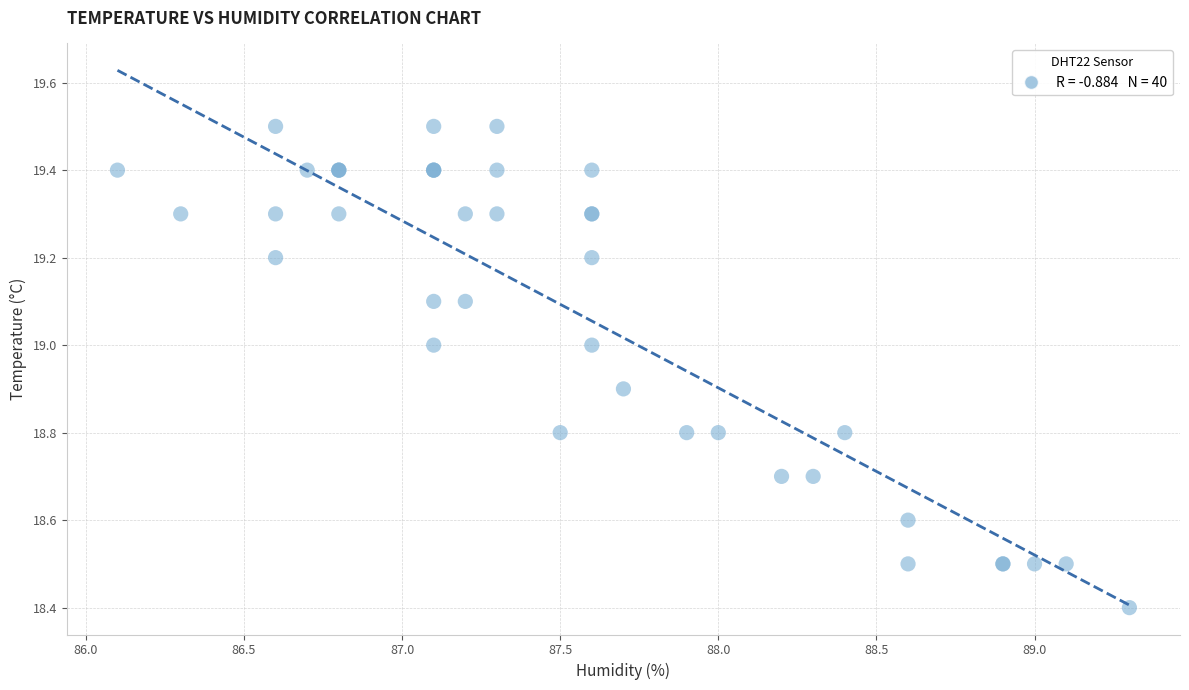

What Y value in the scatter plot is closest to 18?

18.4